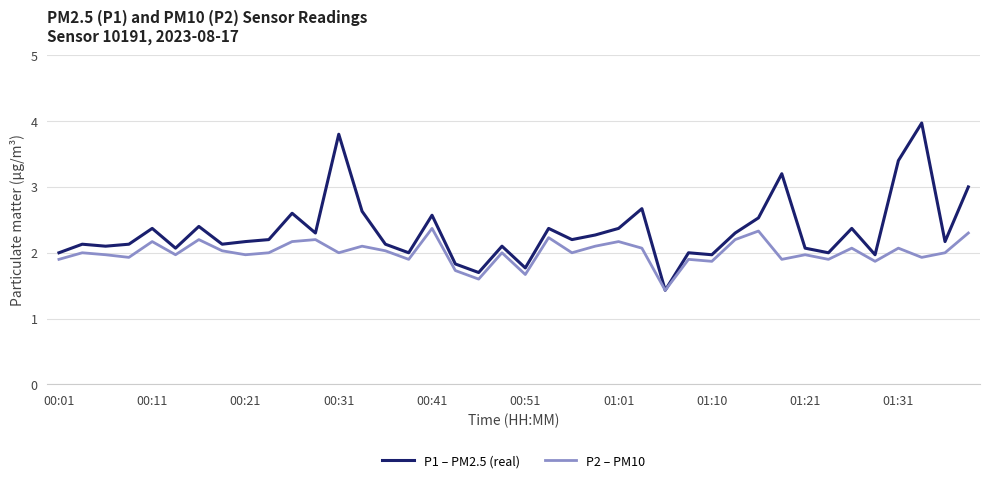

Which series has the largest total across all categories?

P1 – PM2.5 (real)